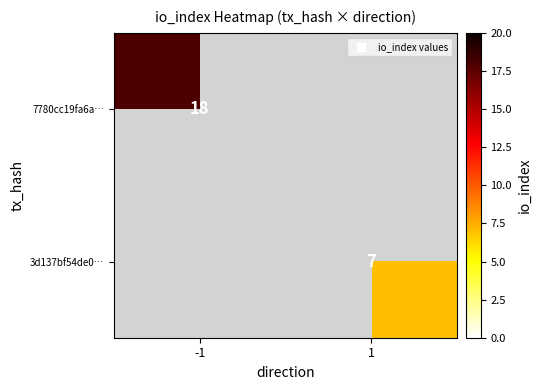

Is it true that 3d137bf54de0… equals 7 at 1?

True